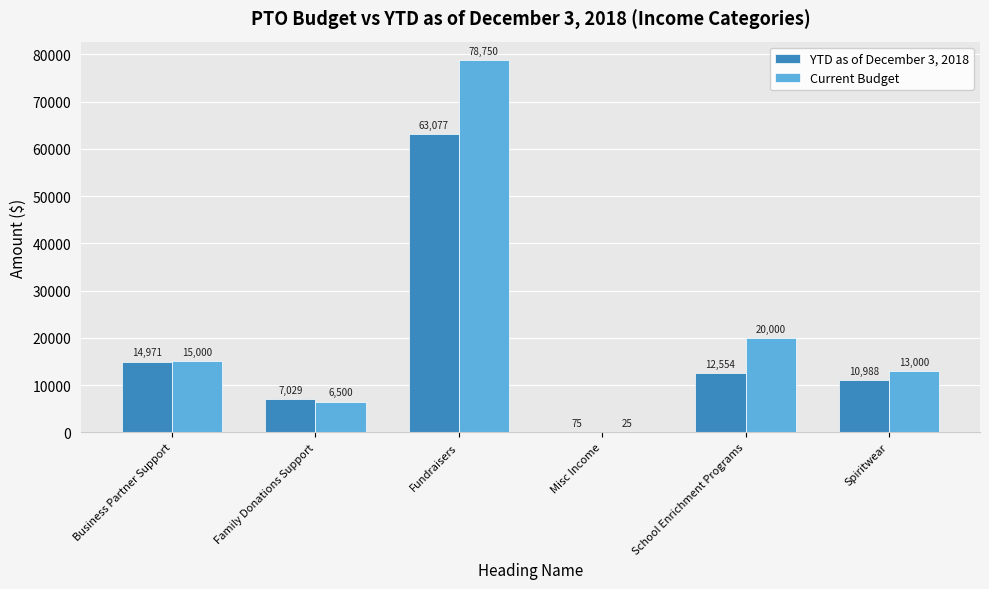

What is the maximum value shown in the chart?

78750.0